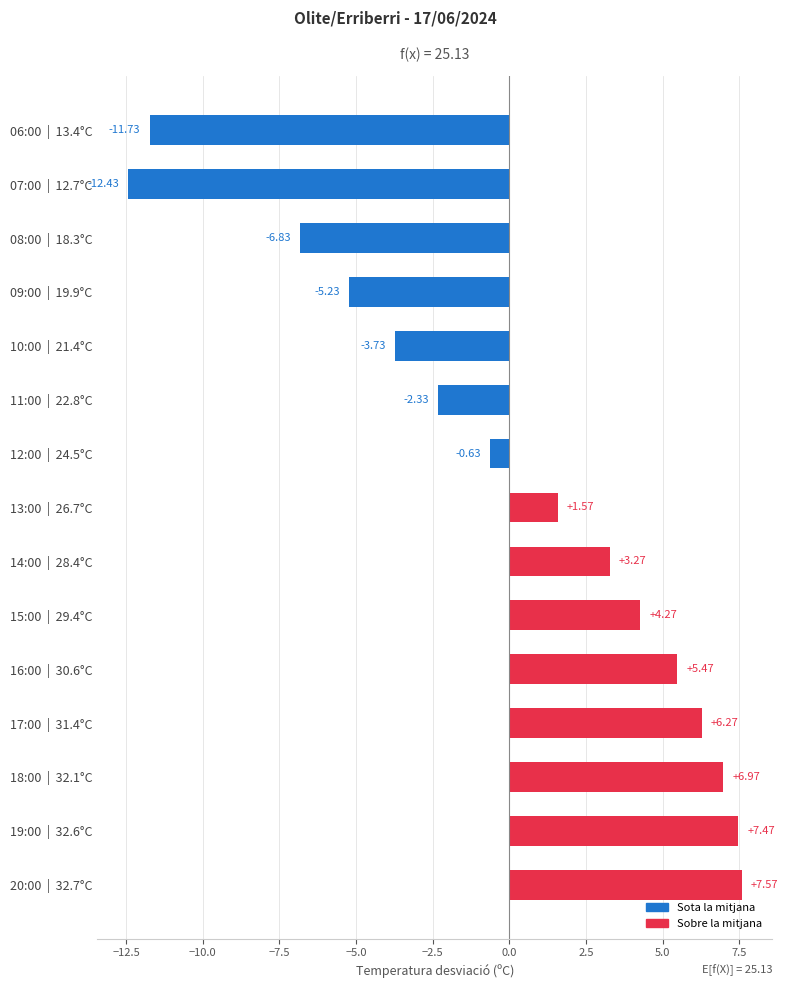

Which has a higher value, 08:00  |  18.3°C or 18:00  |  32.1°C?

18:00  |  32.1°C